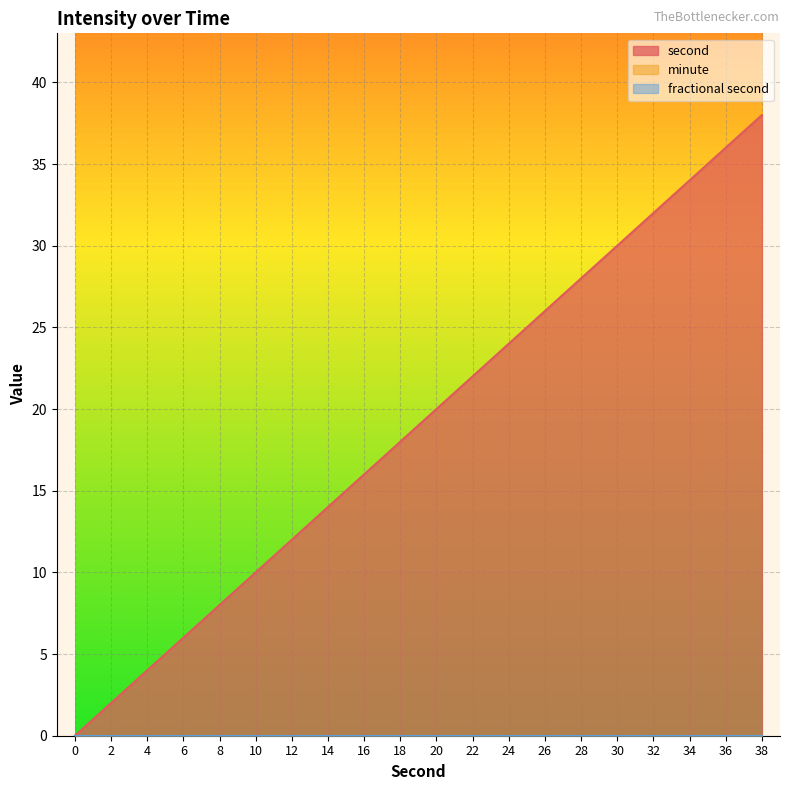

What is the total value across all series at 8?

8